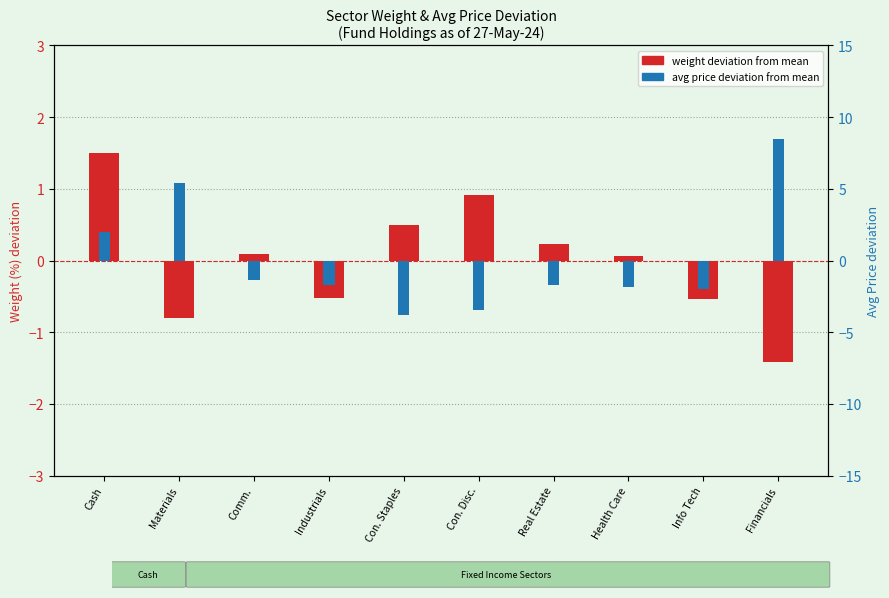

Is the value of weight deviation at Health Care greater than the value of price deviation at Info Tech?

Yes